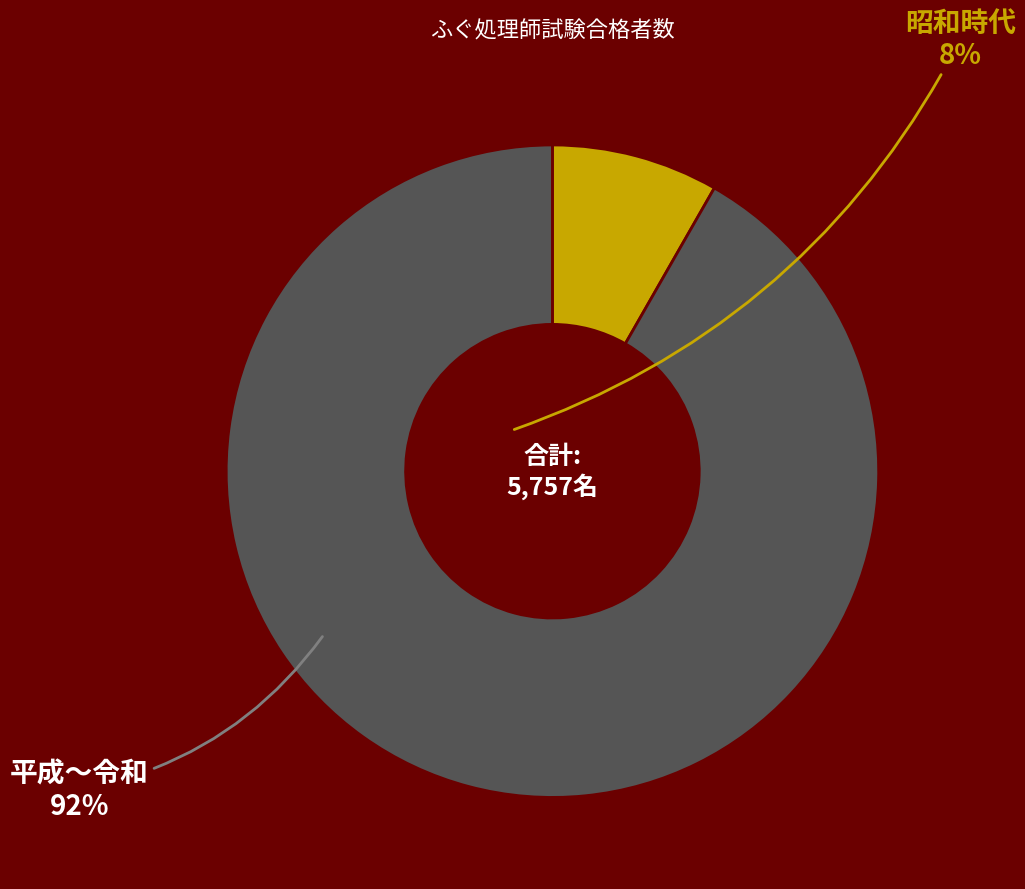

How many slices are in this pie chart?

2